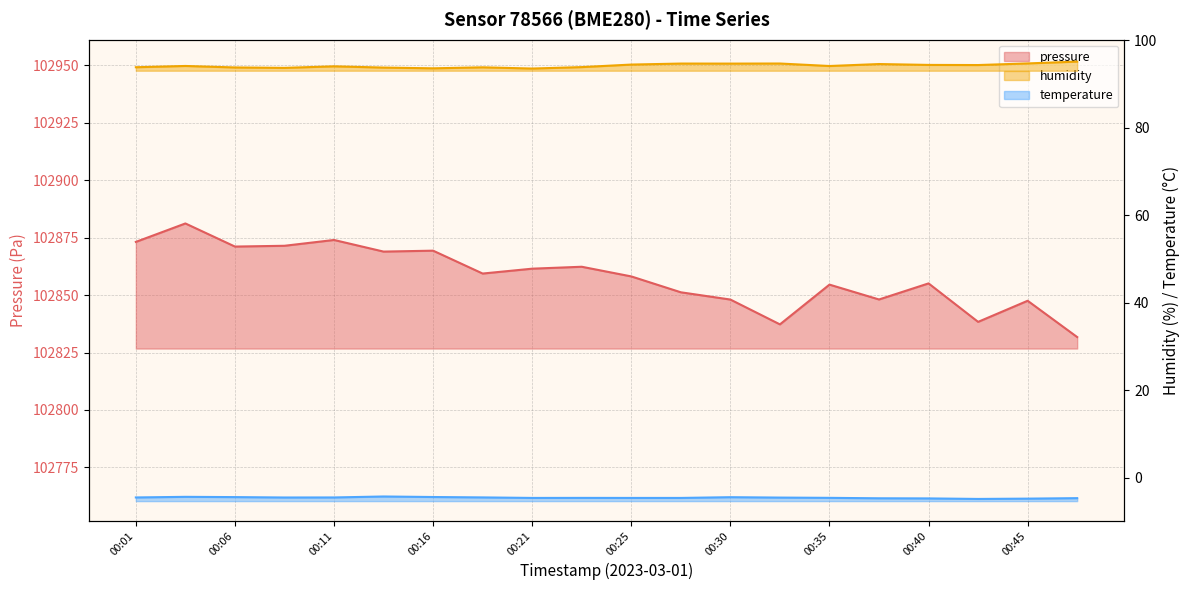

What is the value of the humidity point at the 2nd from the left?

94.1